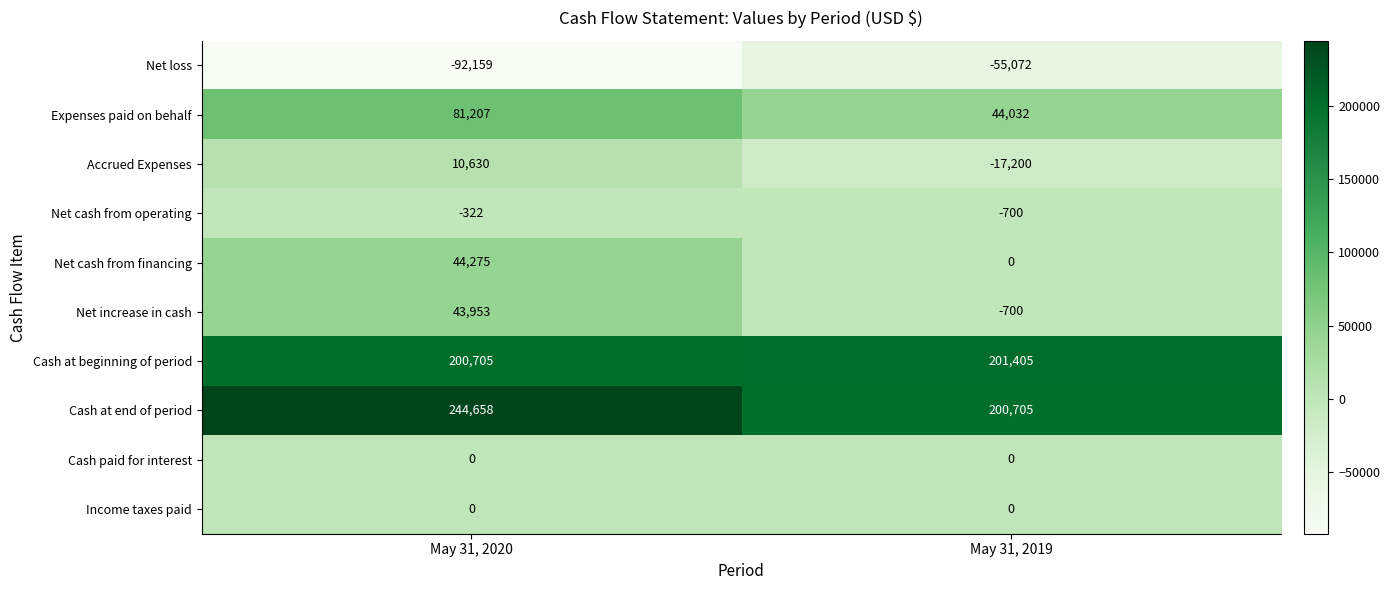

Is it true that Cash at beginning of period equals 304710 at May 31, 2019?

False